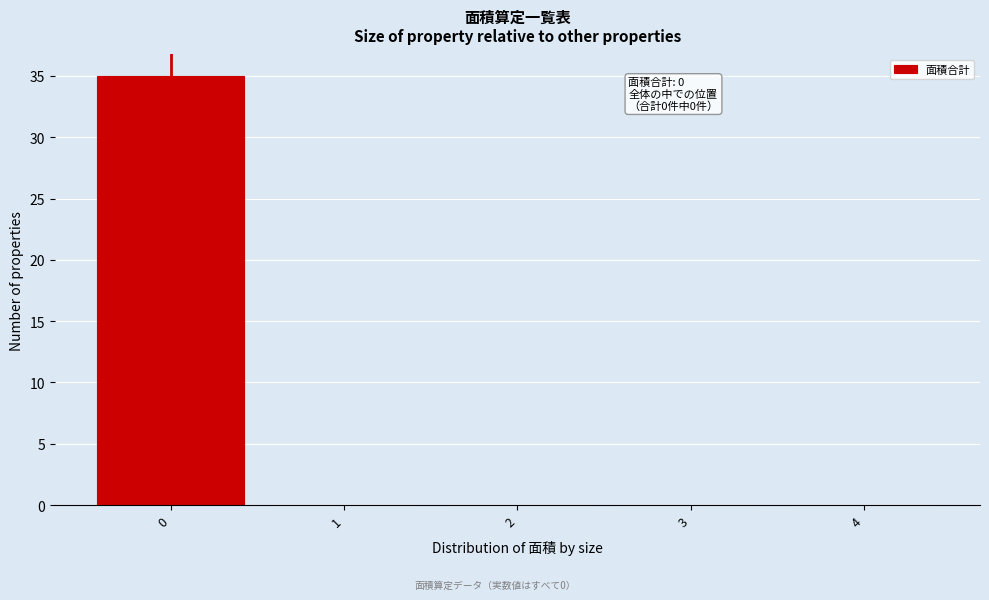

Reading left to right, extract all data points from this chart.

0=35	1=0	2=0	3=0	4=0